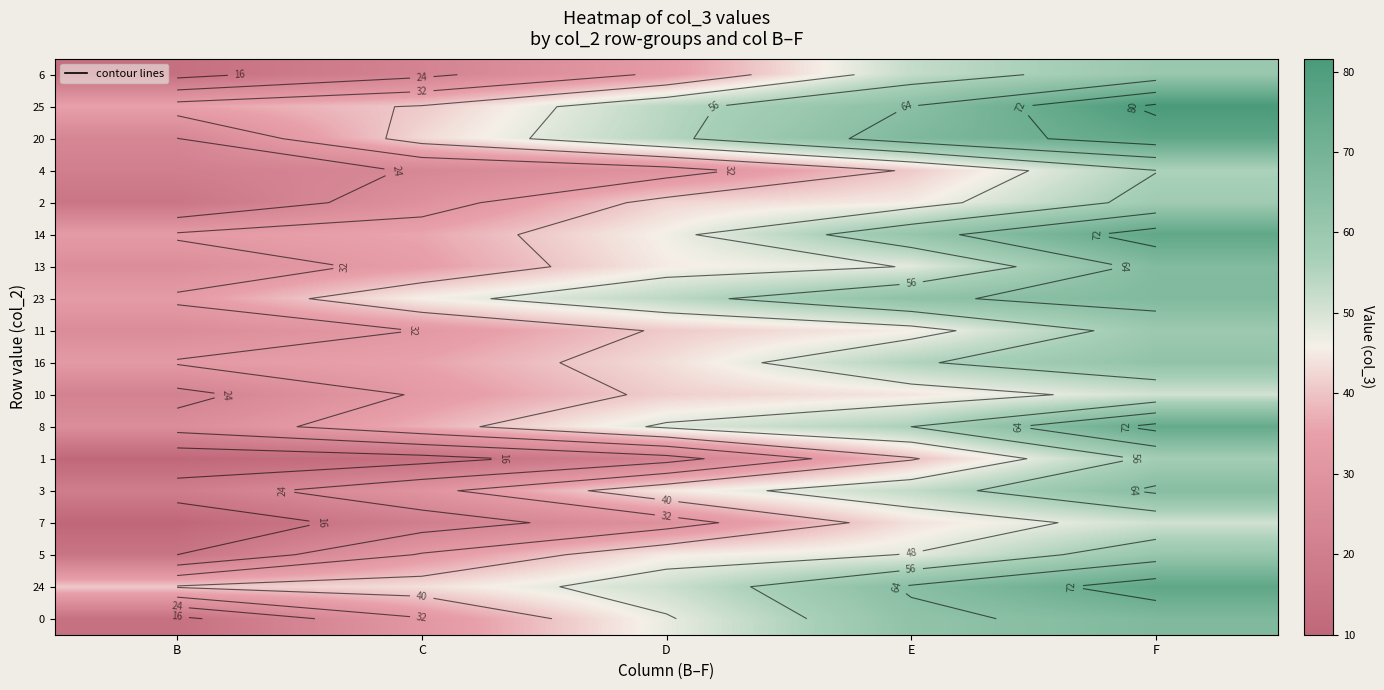

What is the difference between the second highest and minimum values in the 11 series?

18.6